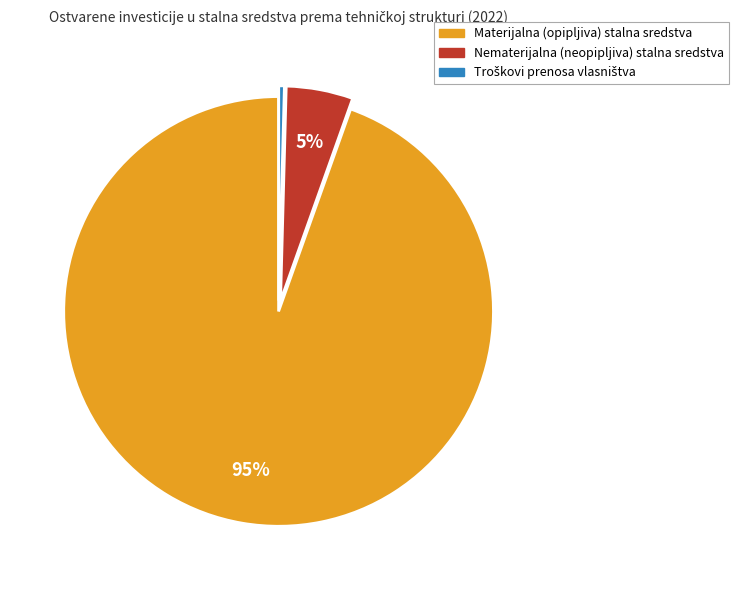

To the nearest percent, what is the average slice percentage?

33%